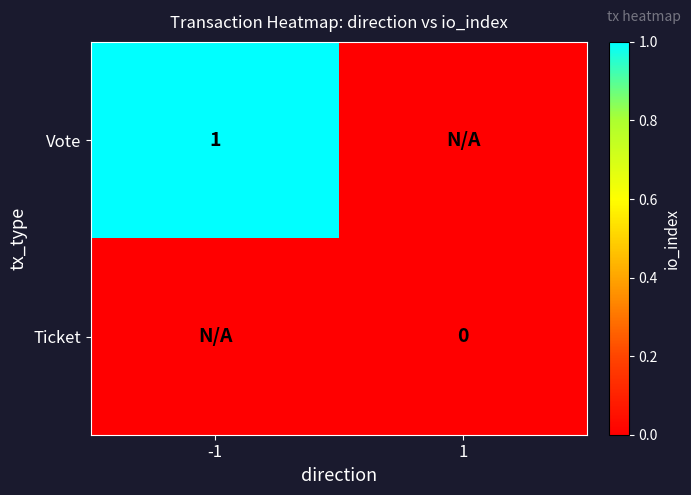

Count the number of data series in this chart.

2